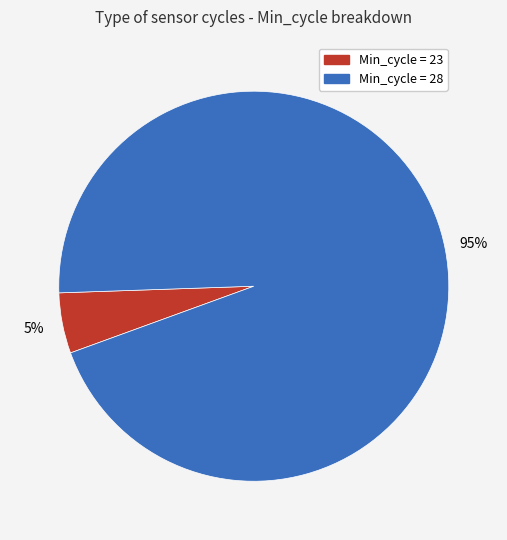

Does any single category account for the majority?

Yes